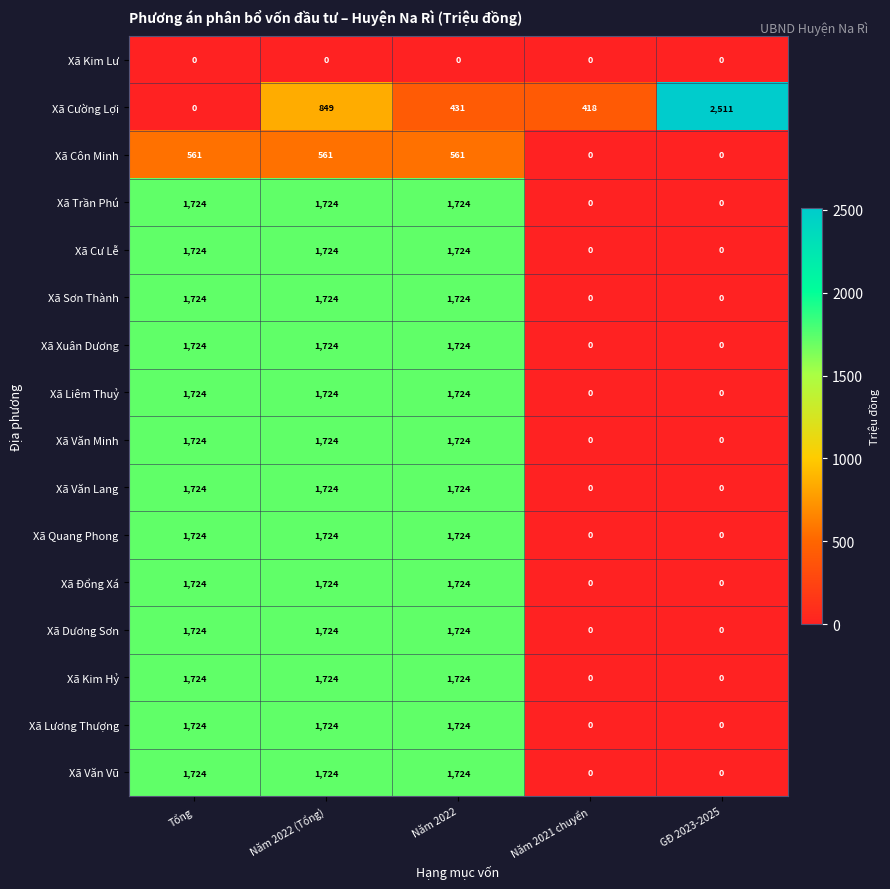

What is the spread (max minus min) of values at Tổng?

1724